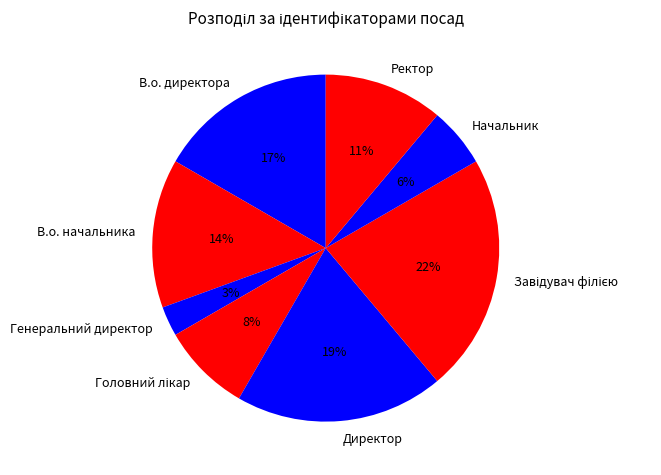

Does В.о. директора represent more than half of the total?

No